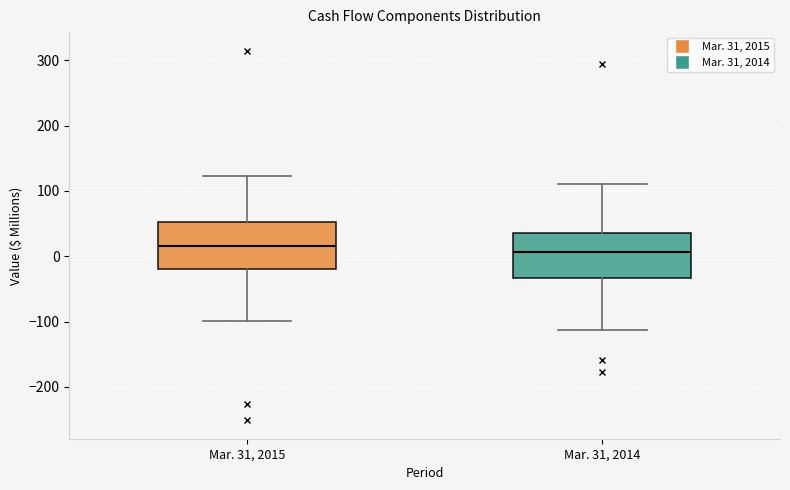

Where is the upper edge of the box for Mar. 31, 2014 on the y-axis? The values are not printed on the chart, so give them approximately, as read against the axis.

40